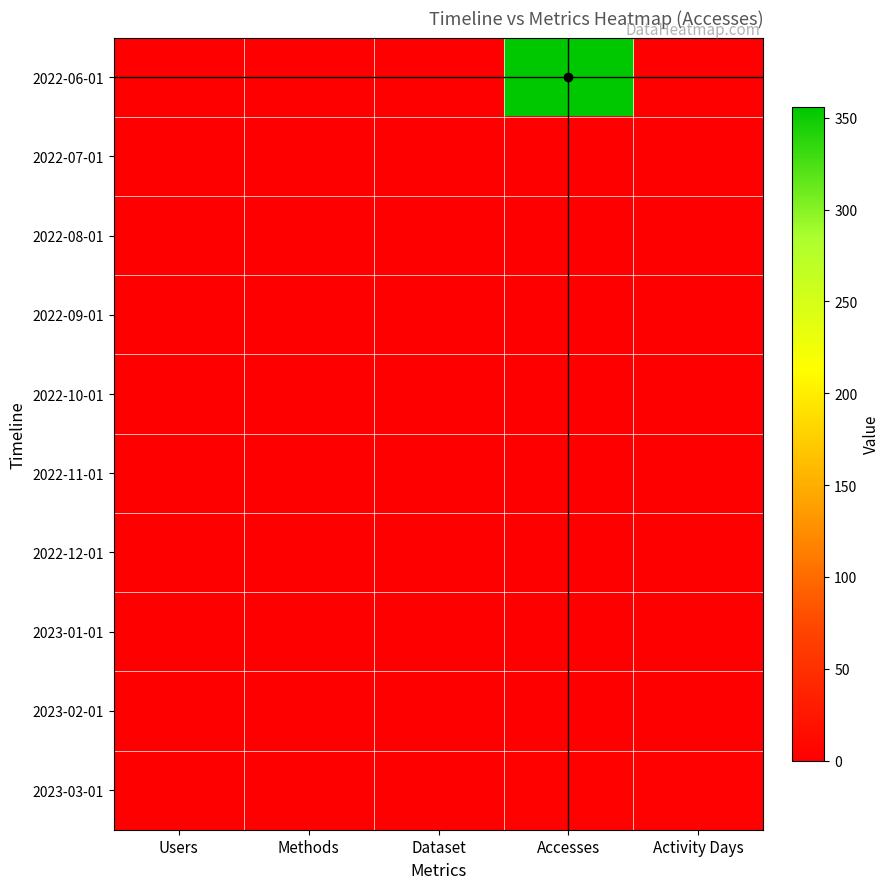

Which series has the widest spread of values?

2022-06-01